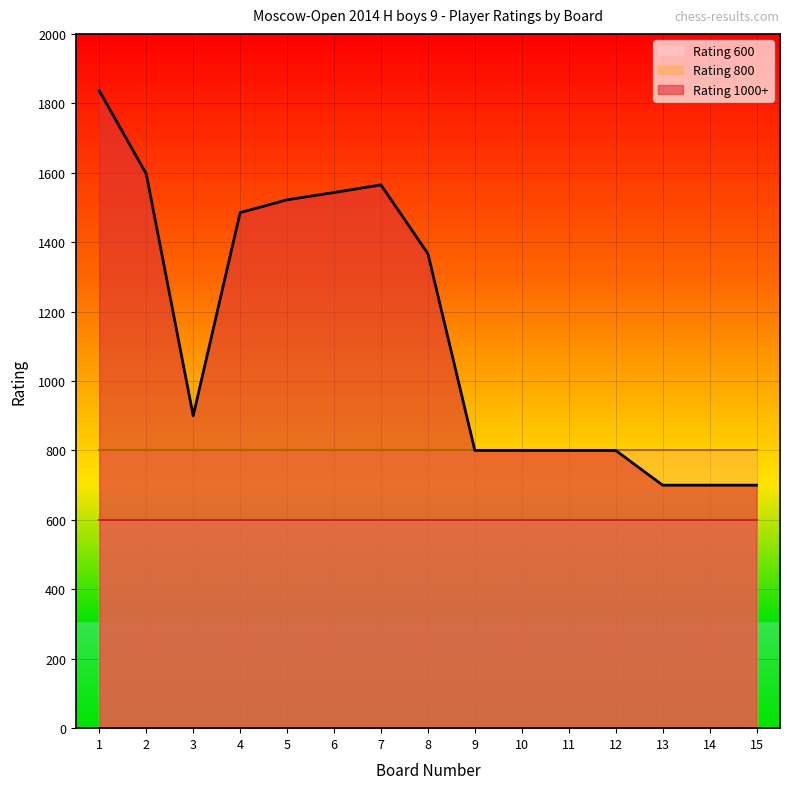

Which series has the largest total across all categories?

Rating 1000+